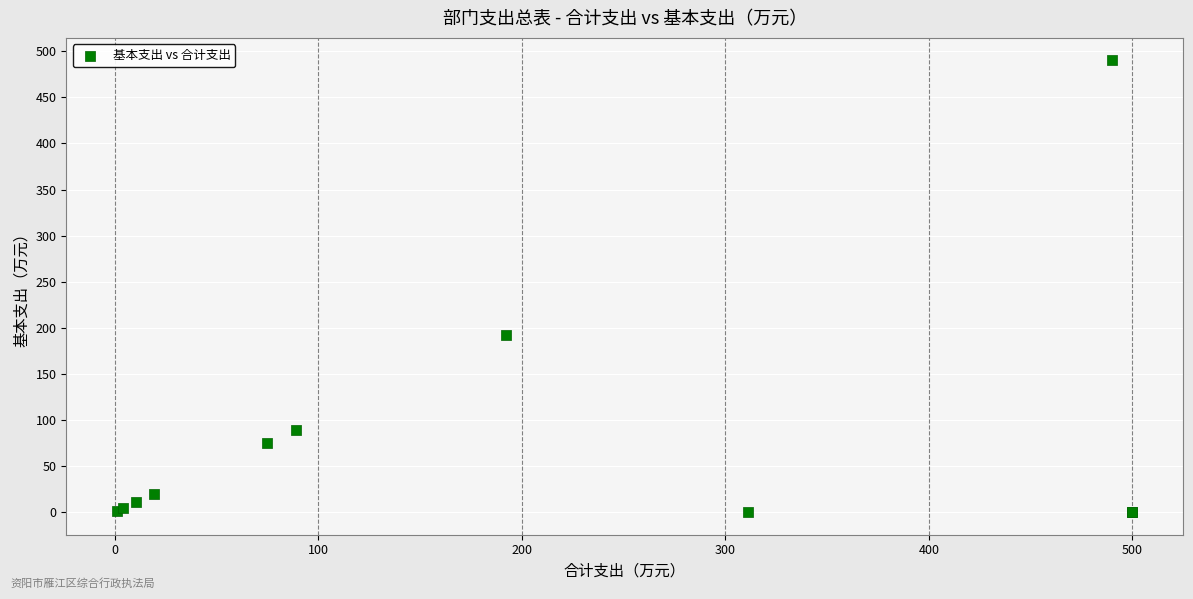

What Y value in the scatter plot is closest to 245?

192.5